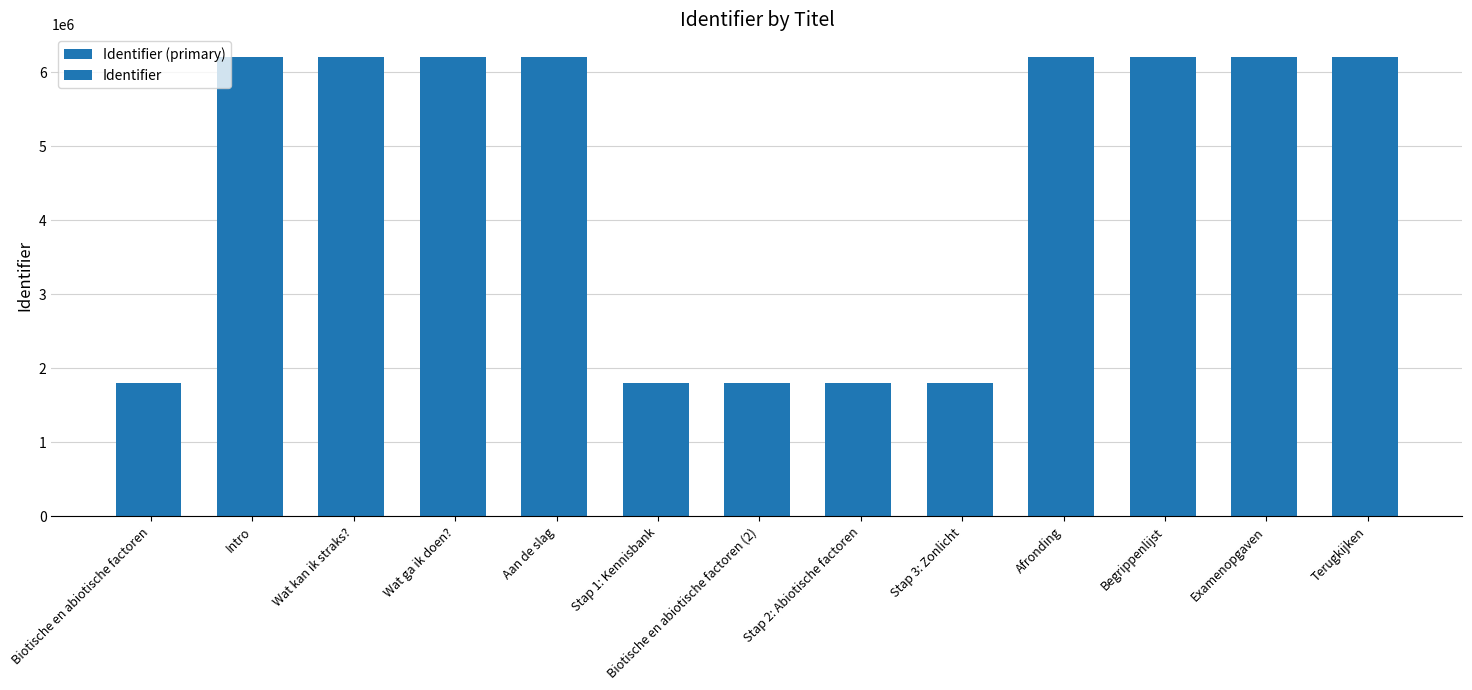

At which label does Identifier first exceed 6199594?

Wat ga ik doen?